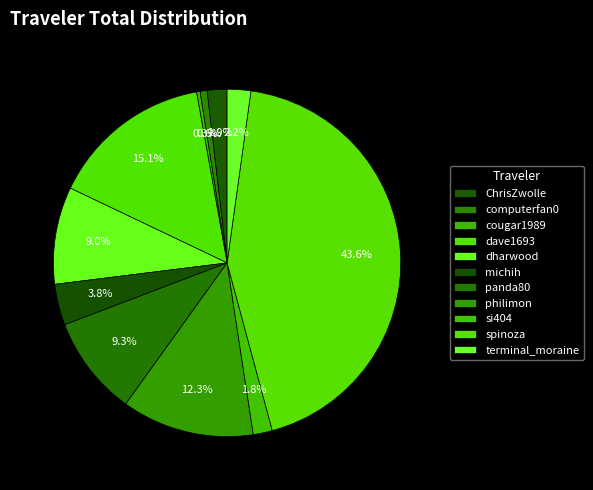

Is it true that terminal_moraine is 2% of the pie?

True